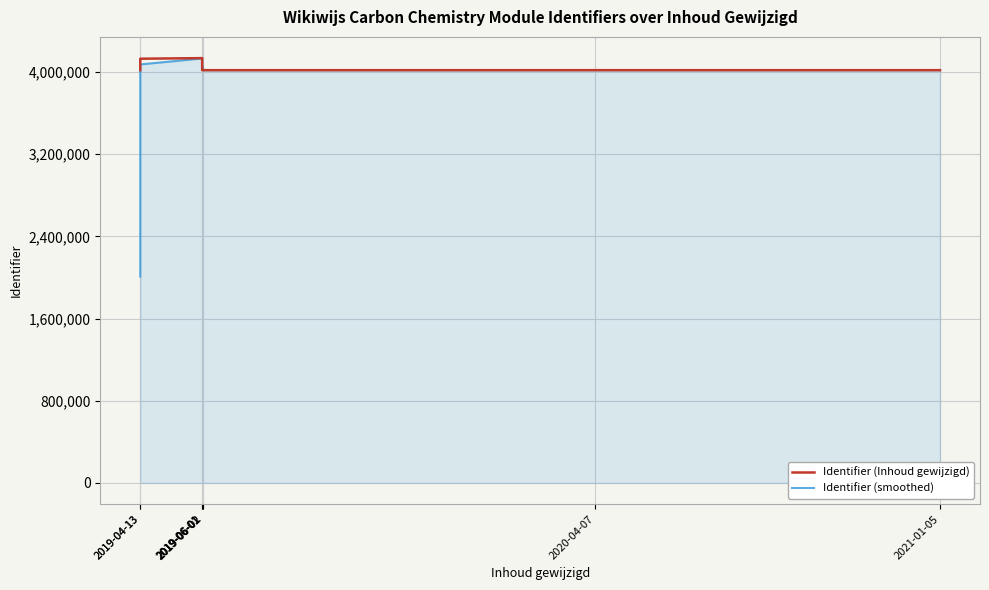

True or false: Identifier (smoothed) has a value of 4016940.0 at 2019-06-02.

True